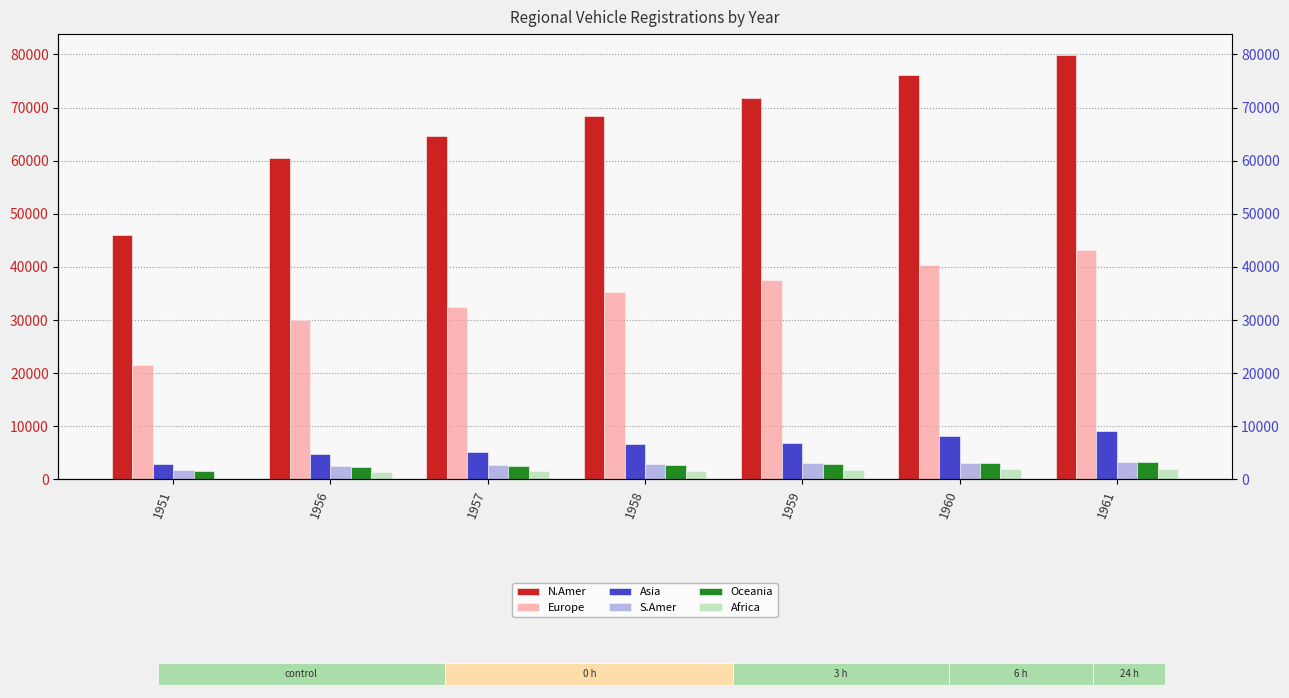

What is the difference between the maximum and minimum values in the Asia series?

6177